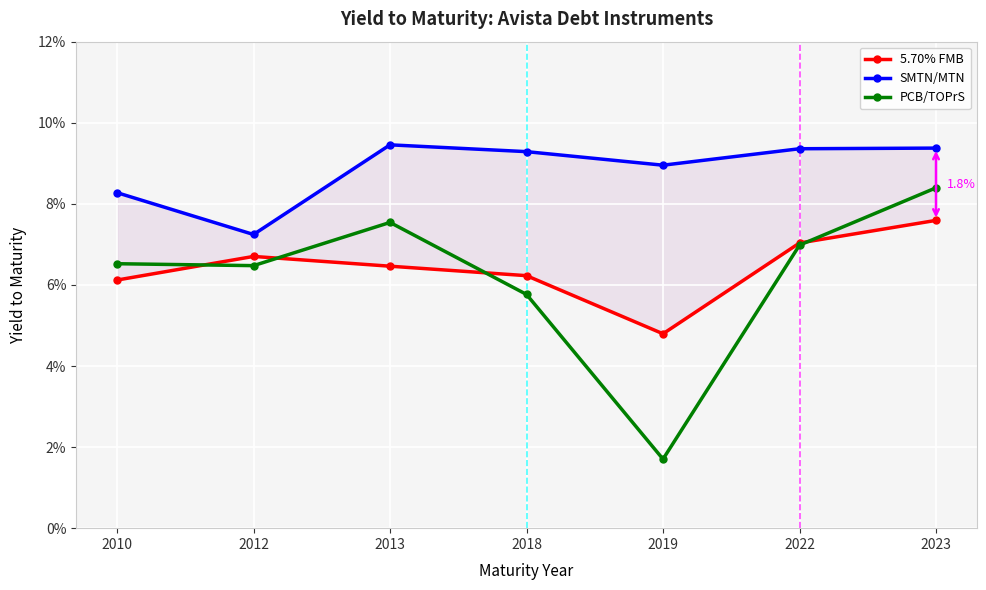

Which label corresponds to the largest value in the chart?

2013